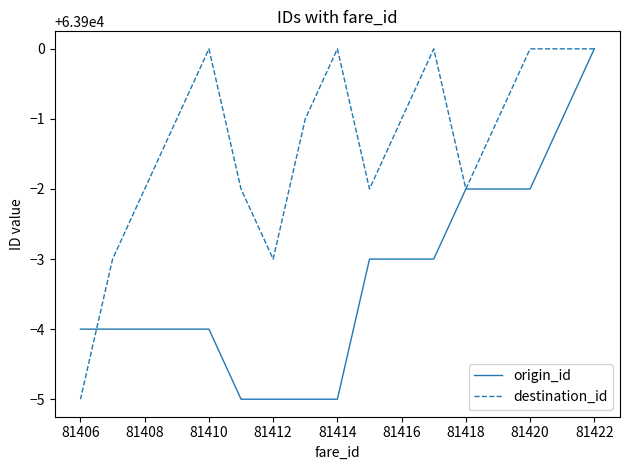

What is the average value of the destination_id series?

63899